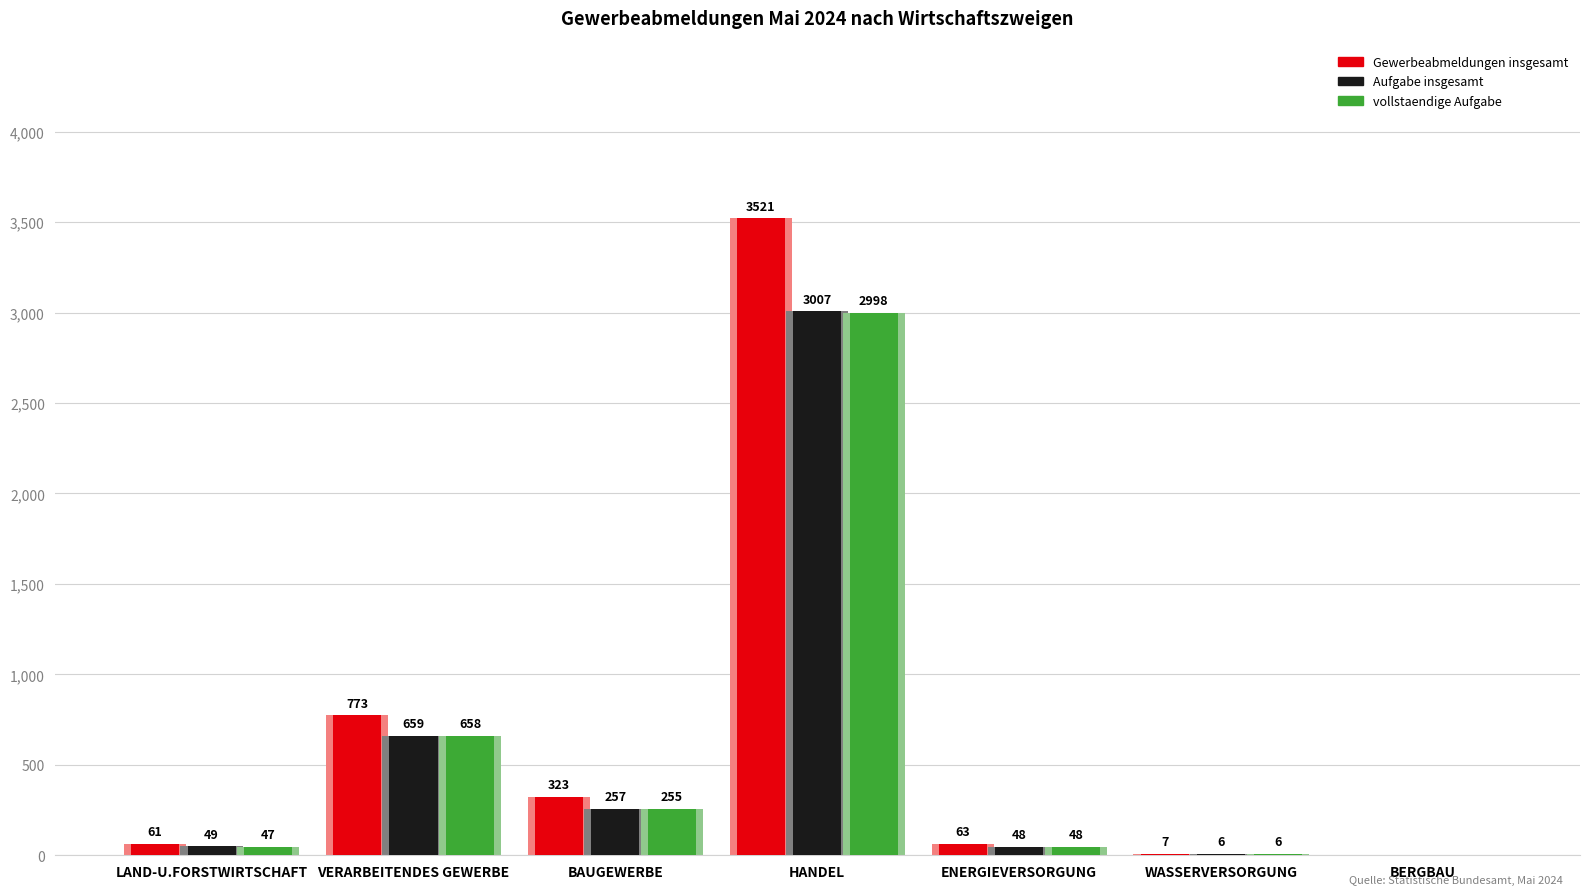

What is the label of the 1st bar from the left?

LAND-U.FORSTWIRTSCHAFT